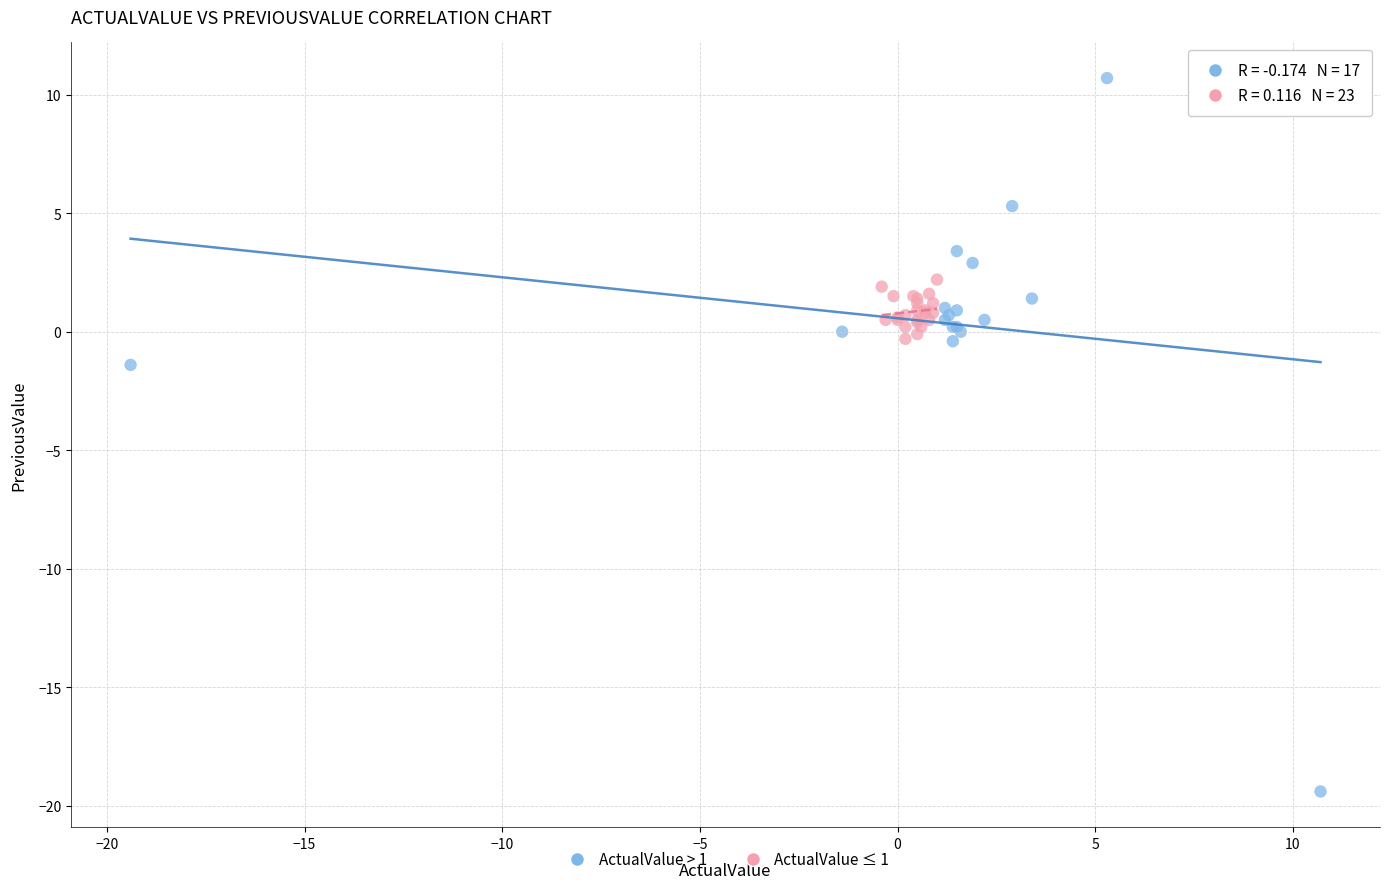

Which series reaches the minimum Y coordinate?

ActualValue > 1